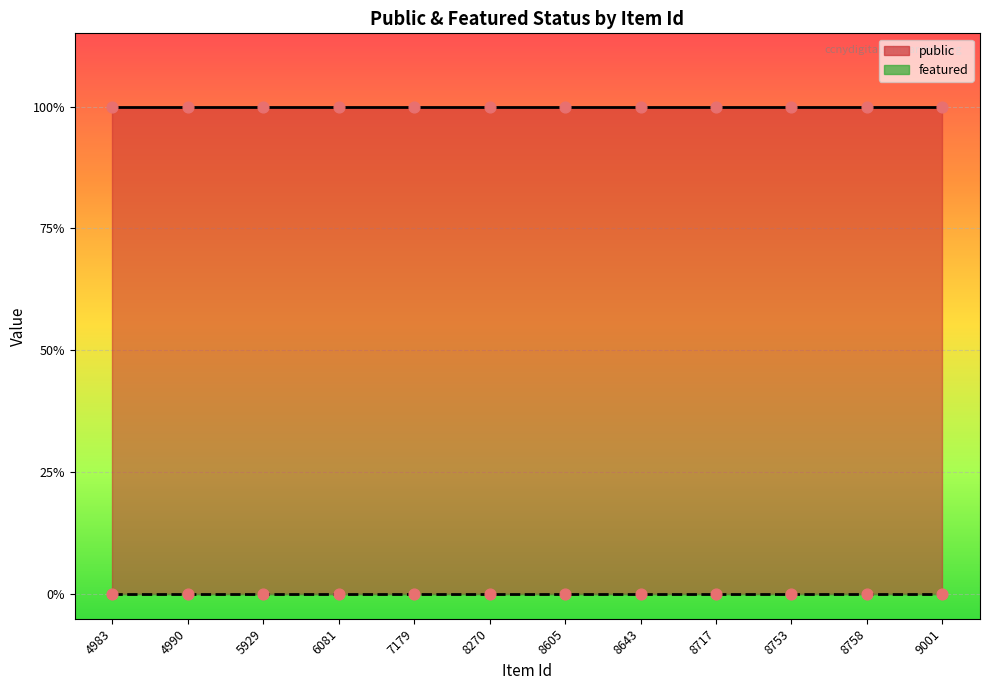

Which series has the widest spread of Y values?

public